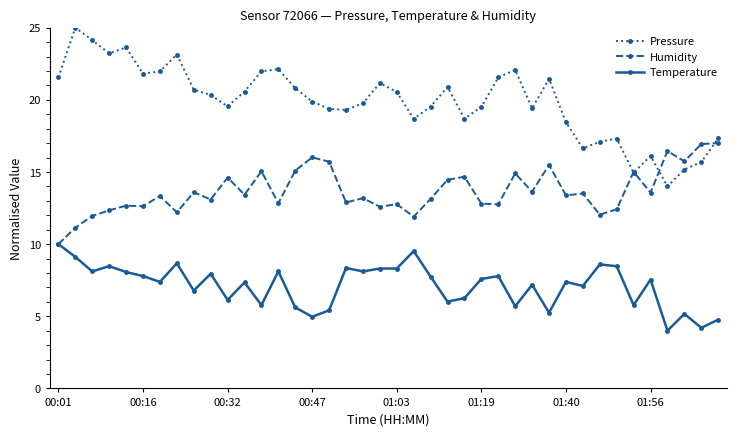

True or false: Temperature has more than 1 interior local peaks.

True